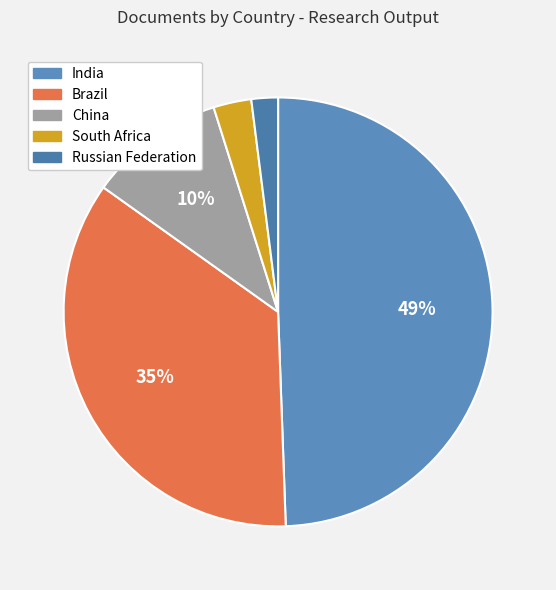

The Brazil slice represents 35% of the pie. True or false?

True